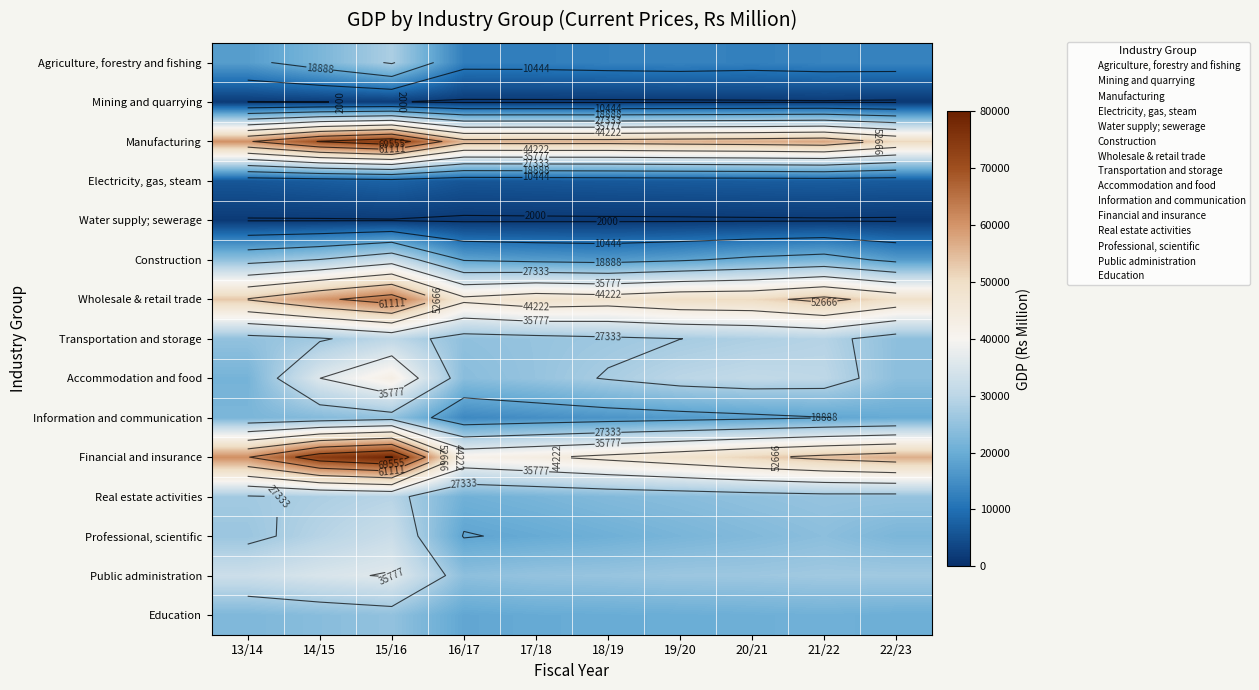

Which series has the widest spread of values?

Financial and insurance